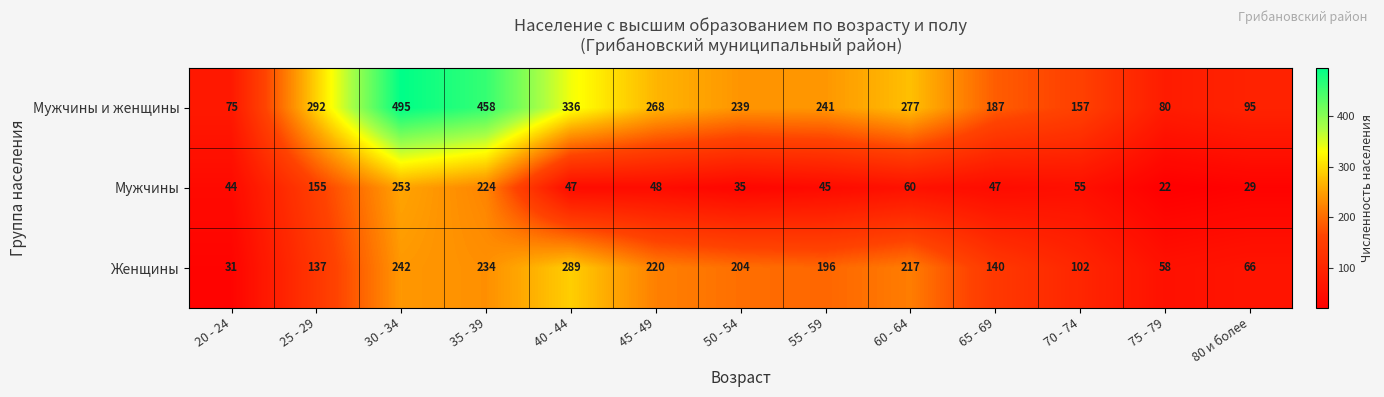

True or false: Мужчины и женщины has a value of 495 at 30 - 34.

True